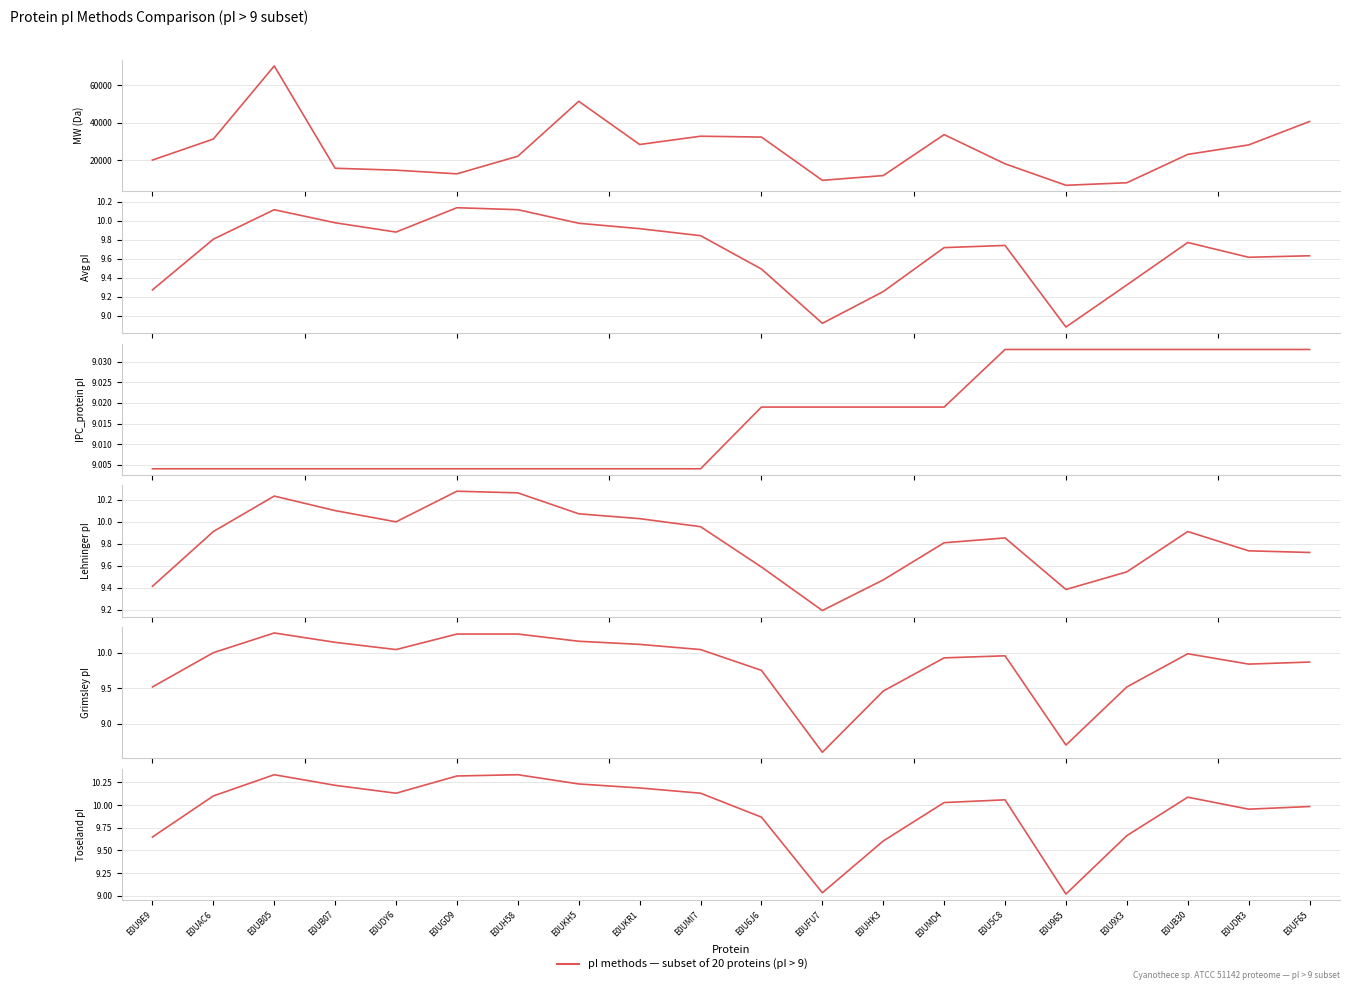

Reading left to right, list all the values displayed in this chart.

molecular_weight: E0U9E9=20182.2	E0UAC6=31400.2	E0UB05=70397.9	E0UB07=15803.3	E0UDY6=14778.9	E0UGD9=12832.3	E0UH58=22234.0	E0UKH5=51533.2	E0UKR1=28487.9	E0UMI7=32903.0	E0U6J6=32448.6	E0UFU7=9365.3	E0UHK3=11899.4	E0UMD4=33758.5	E0U5C8=18174.9	E0U965=6719.0	E0U9X3=8066.4	E0UB30=23205.4	E0UDR3=28258.2	E0UF65=40766.6
Avg_pI: E0U9E9=9.3	E0UAC6=9.8	E0UB05=10.1	E0UB07=10.0	E0UDY6=9.9	E0UGD9=10.1	E0UH58=10.1	E0UKH5=10.0	E0UKR1=9.9	E0UMI7=9.8	E0U6J6=9.5	E0UFU7=8.9	E0UHK3=9.3	E0UMD4=9.7	E0U5C8=9.7	E0U965=8.9	E0U9X3=9.3	E0UB30=9.8	E0UDR3=9.6	E0UF65=9.6
IPC_protein: E0U9E9=9.0	E0UAC6=9.0	E0UB05=9.0	E0UB07=9.0	E0UDY6=9.0	E0UGD9=9.0	E0UH58=9.0	E0UKH5=9.0	E0UKR1=9.0	E0UMI7=9.0	E0U6J6=9.0	E0UFU7=9.0	E0UHK3=9.0	E0UMD4=9.0	E0U5C8=9.0	E0U965=9.0	E0U9X3=9.0	E0UB30=9.0	E0UDR3=9.0	E0UF65=9.0
Lehninger: E0U9E9=9.4	E0UAC6=9.9	E0UB05=10.2	E0UB07=10.1	E0UDY6=10.0	E0UGD9=10.3	E0UH58=10.3	E0UKH5=10.1	E0UKR1=10.0	E0UMI7=10.0	E0U6J6=9.6	E0UFU7=9.2	E0UHK3=9.5	E0UMD4=9.8	E0U5C8=9.9	E0U965=9.4	E0U9X3=9.5	E0UB30=9.9	E0UDR3=9.7	E0UF65=9.7
Grimsley: E0U9E9=9.5	E0UAC6=10.0	E0UB05=10.3	E0UB07=10.1	E0UDY6=10.0	E0UGD9=10.3	E0UH58=10.3	E0UKH5=10.2	E0UKR1=10.1	E0UMI7=10.0	E0U6J6=9.8	E0UFU7=8.6	E0UHK3=9.5	E0UMD4=9.9	E0U5C8=10.0	E0U965=8.7	E0U9X3=9.5	E0UB30=10.0	E0UDR3=9.8	E0UF65=9.9
Toseland: E0U9E9=9.6	E0UAC6=10.1	E0UB05=10.3	E0UB07=10.2	E0UDY6=10.1	E0UGD9=10.3	E0UH58=10.3	E0UKH5=10.2	E0UKR1=10.2	E0UMI7=10.1	E0U6J6=9.9	E0UFU7=9.0	E0UHK3=9.6	E0UMD4=10.0	E0U5C8=10.1	E0U965=9.0	E0U9X3=9.7	E0UB30=10.1	E0UDR3=10.0	E0UF65=10.0